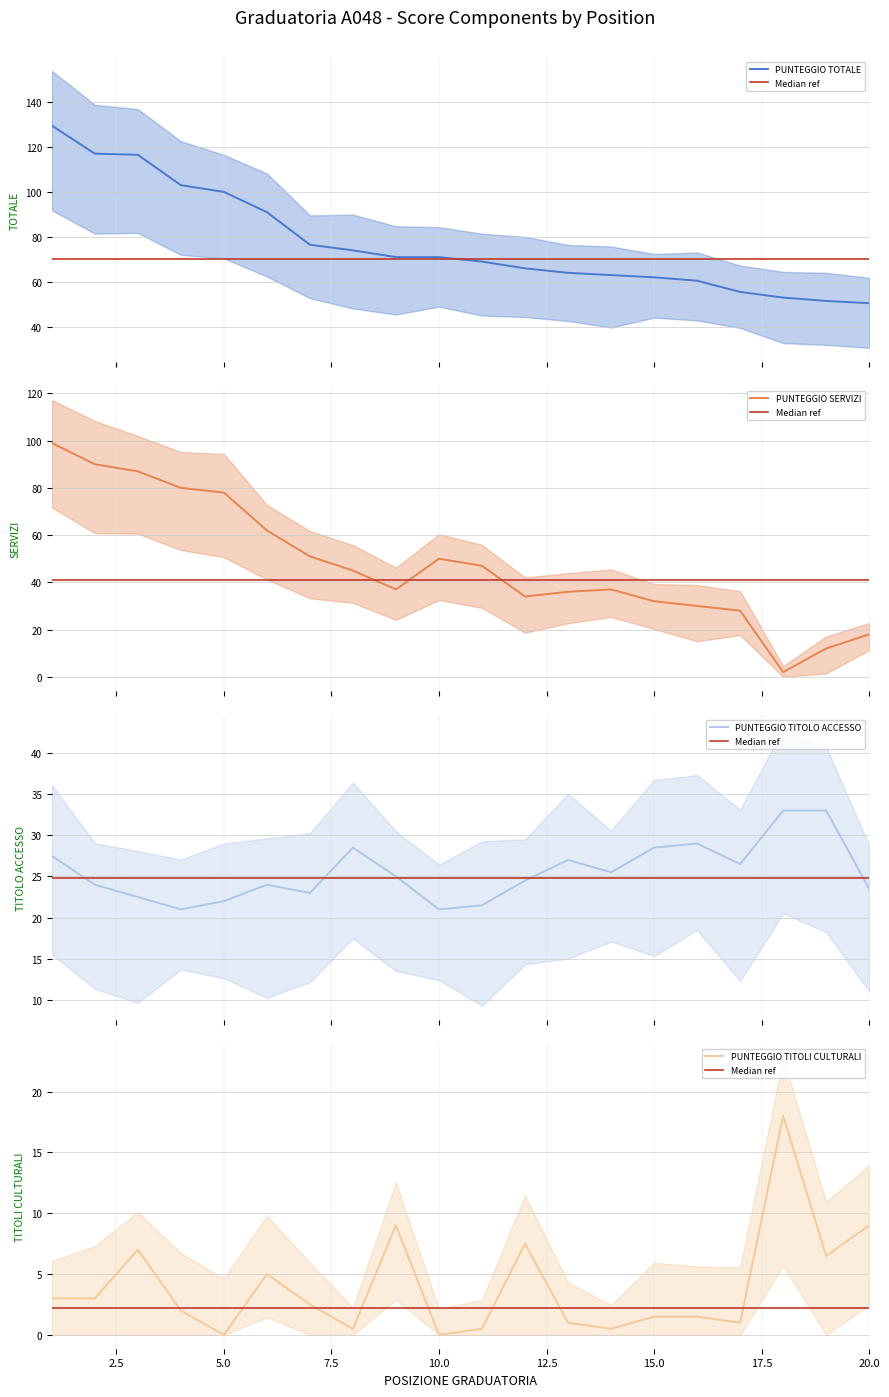

What is the value of the PUNTEGGIO SERVIZI point at the 8th from the left?

45.0